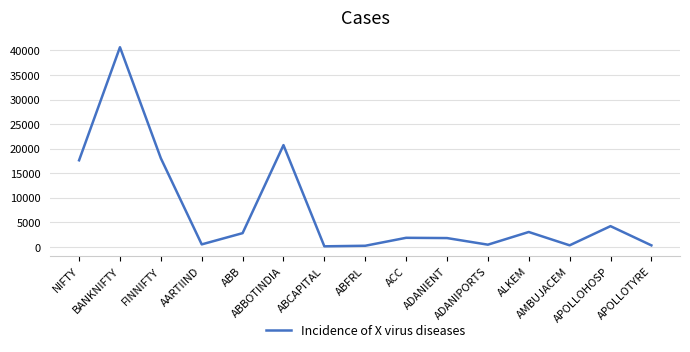

What is the greatest value displayed?

40661.4